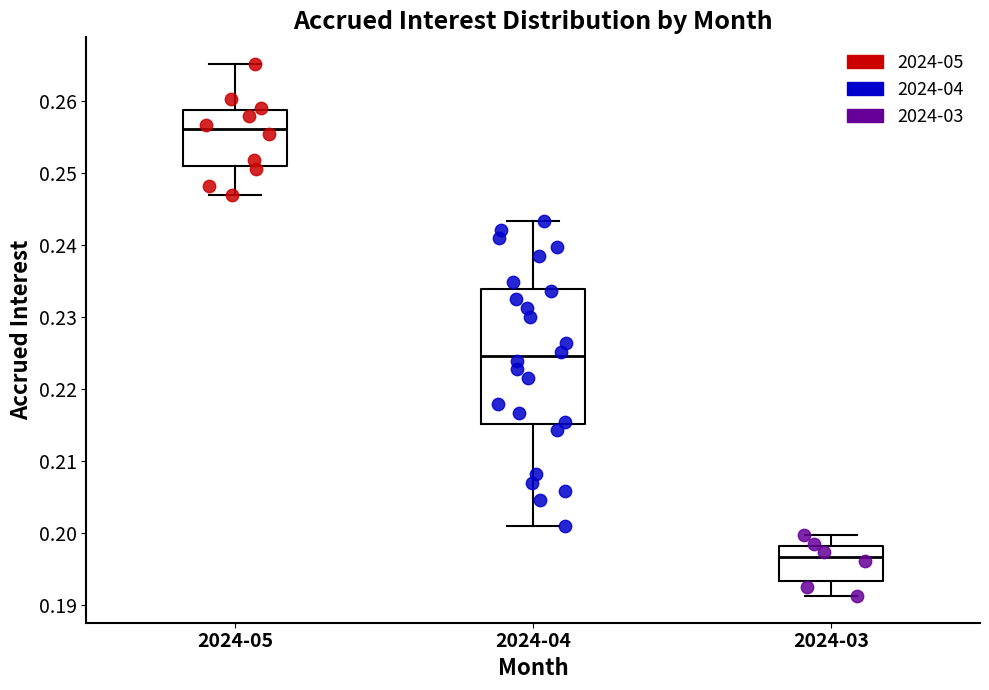

Where does the lower whisker of the box for 2024-03 end on the y-axis? The values are not printed on the chart, so give them approximately, as read against the axis.

0.191